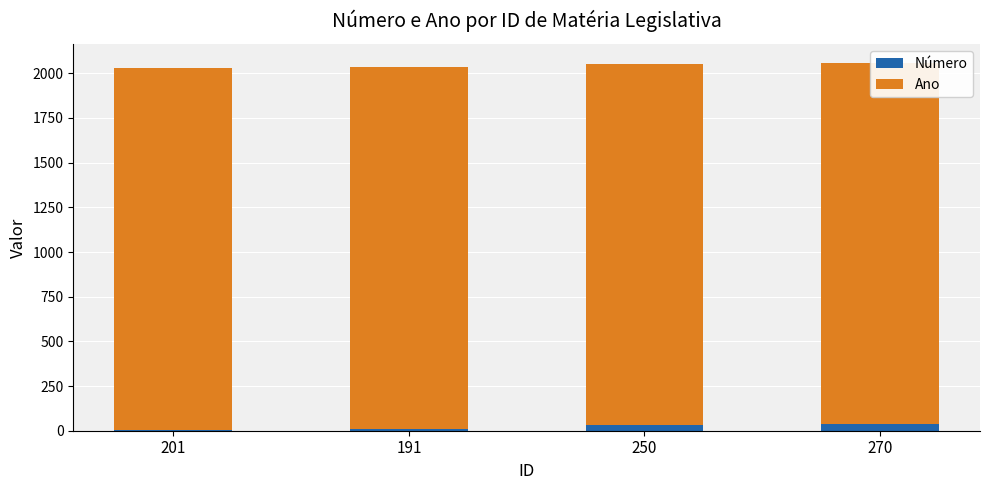

At 201, list the series in order from smallest to largest.

Número, Ano